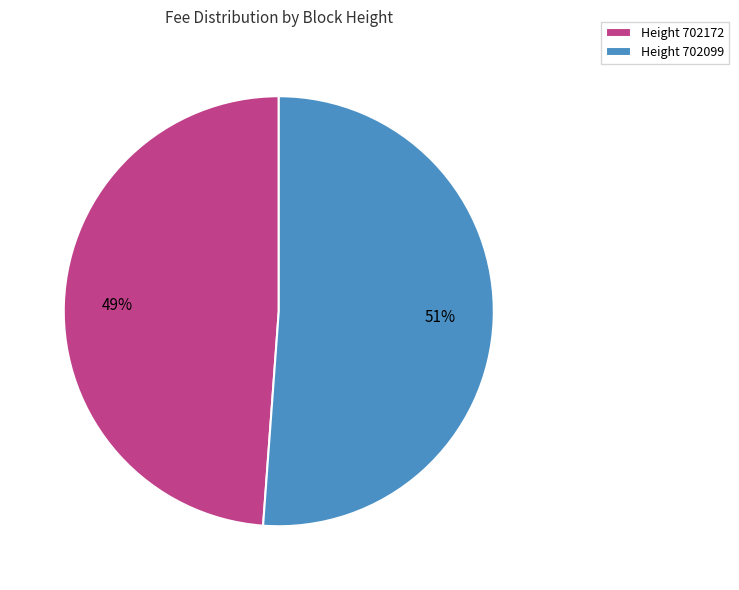

To the nearest percent, what portion does Height 702172 represent?

49%